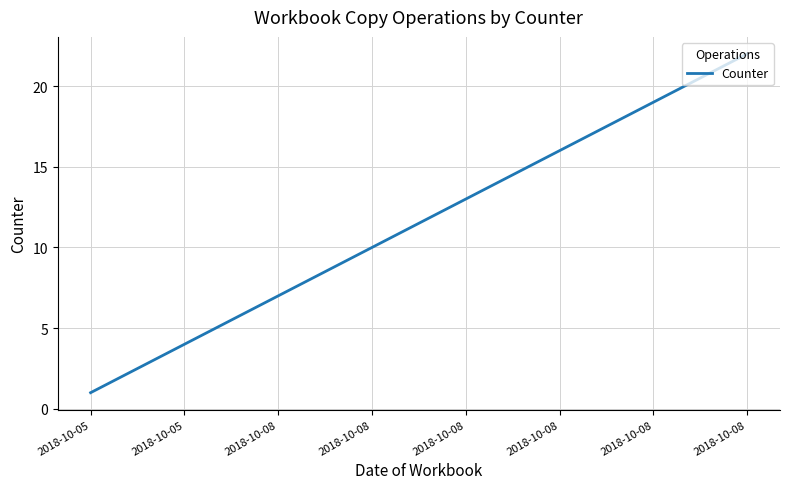

What is the difference between the maximum and minimum values?

21